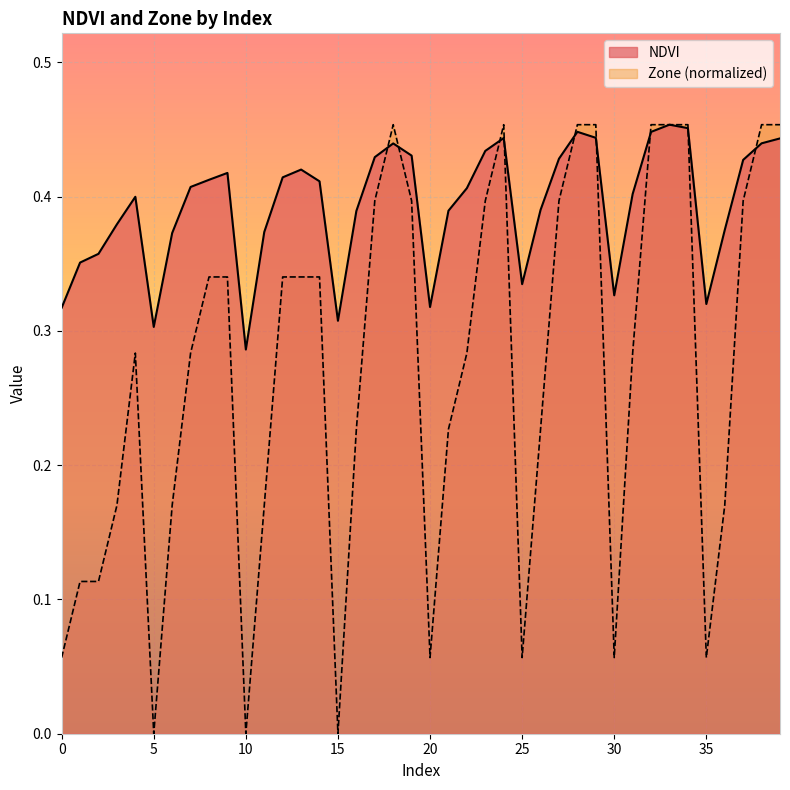

How many interior local peaks does the NDVI series have?

7